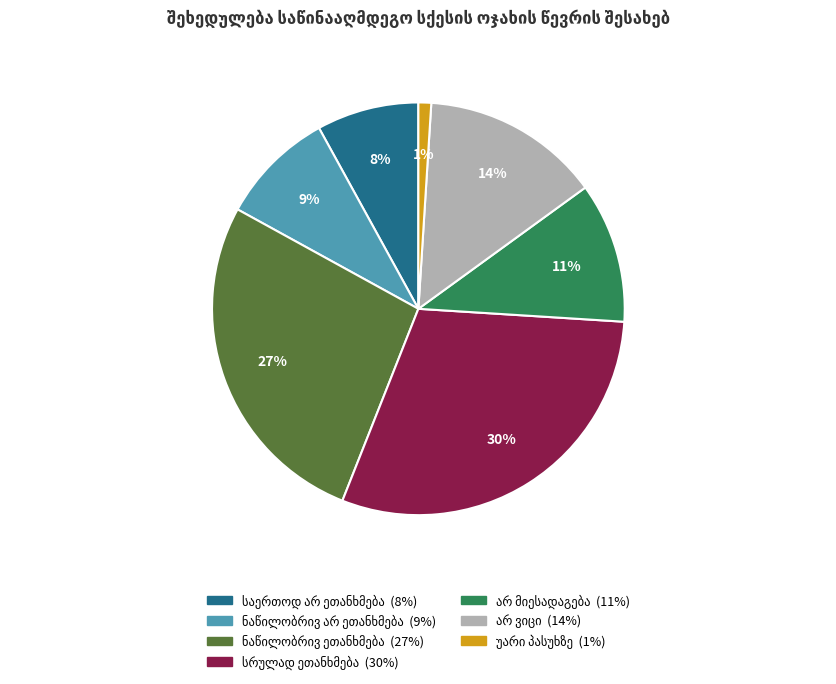

To the nearest percent, what is the difference between the largest and smallest slice percentages?

29%